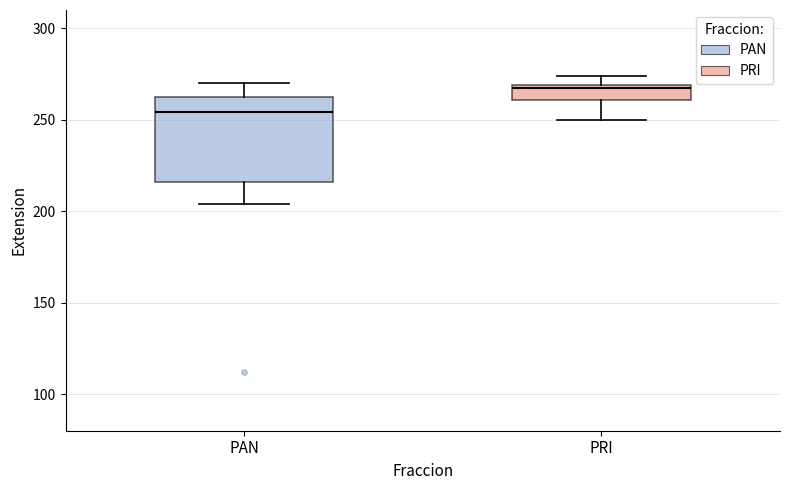

Reading left to right, transcribe this box plot: for each box, give where its median line is, the range the box spans, and where its two whiskers end, as read against the y-axis. The values are not printed on the chart, so give them approximately, as read against the axis.

PAN: median 255, box 215 to 265, whiskers 205 to 270
PRI: median 270, box 260 to 270, whiskers 250 to 275